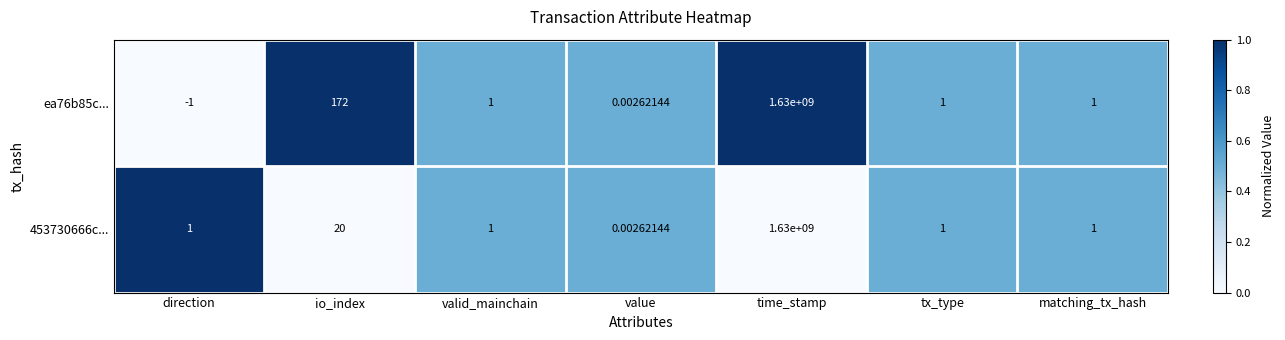

Where is ea76b85c... nearest to the value 814999999?

io_index